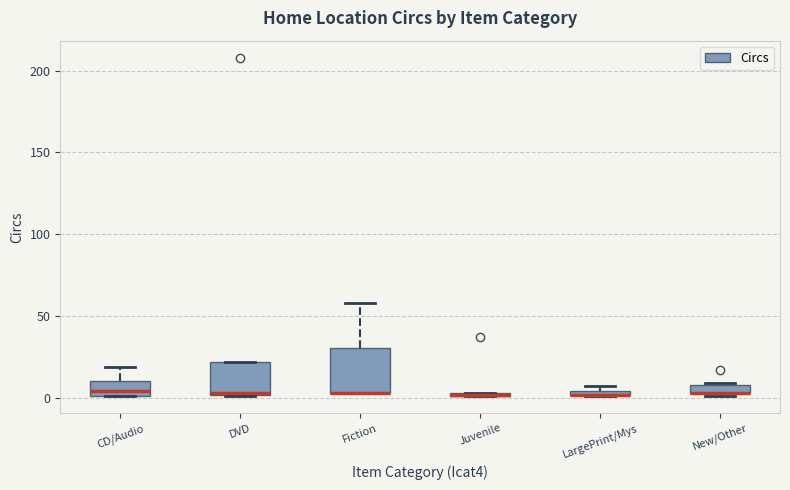

Where is the lower edge of the box for New/Other on the y-axis? The values are not printed on the chart, so give them approximately, as read against the axis.

5